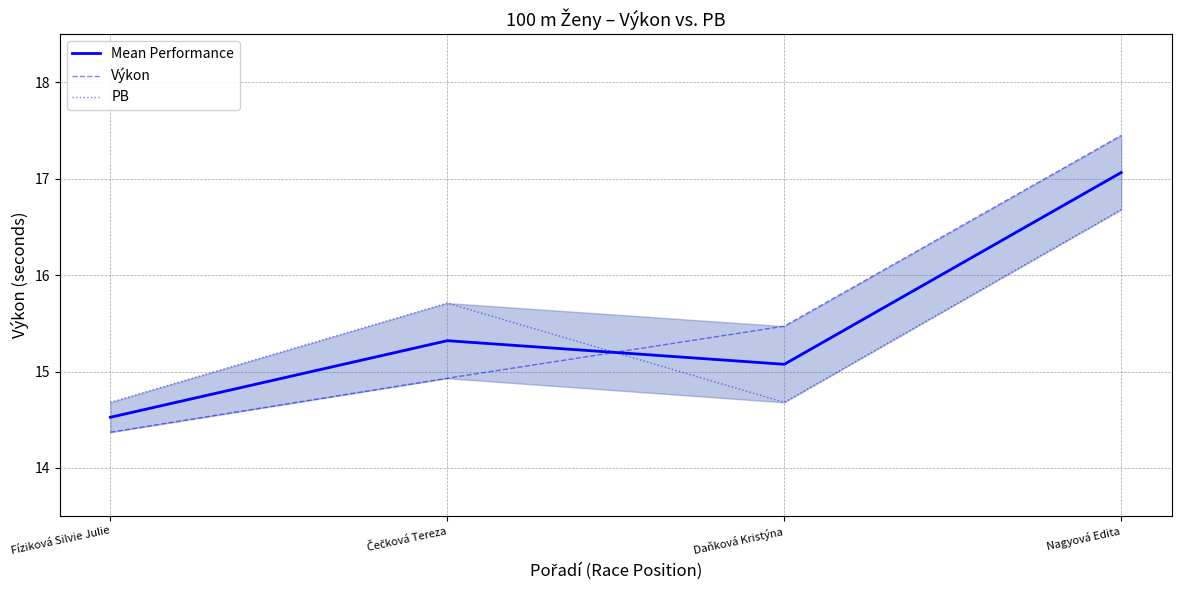

Which series has the largest range (max minus min)?

Výkon